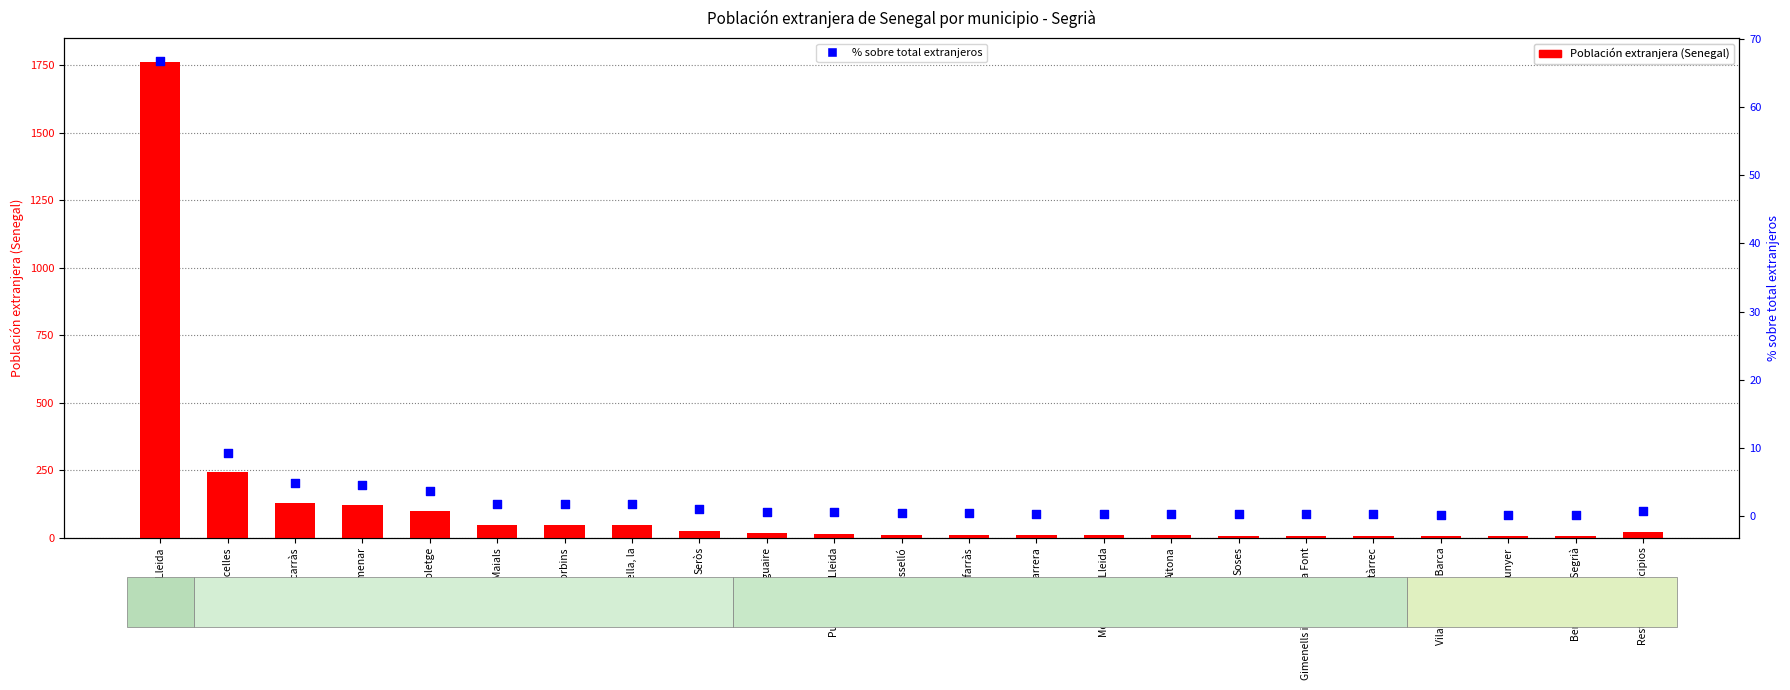

Which series contains the lowest Y value?

% sobre total extranjeros